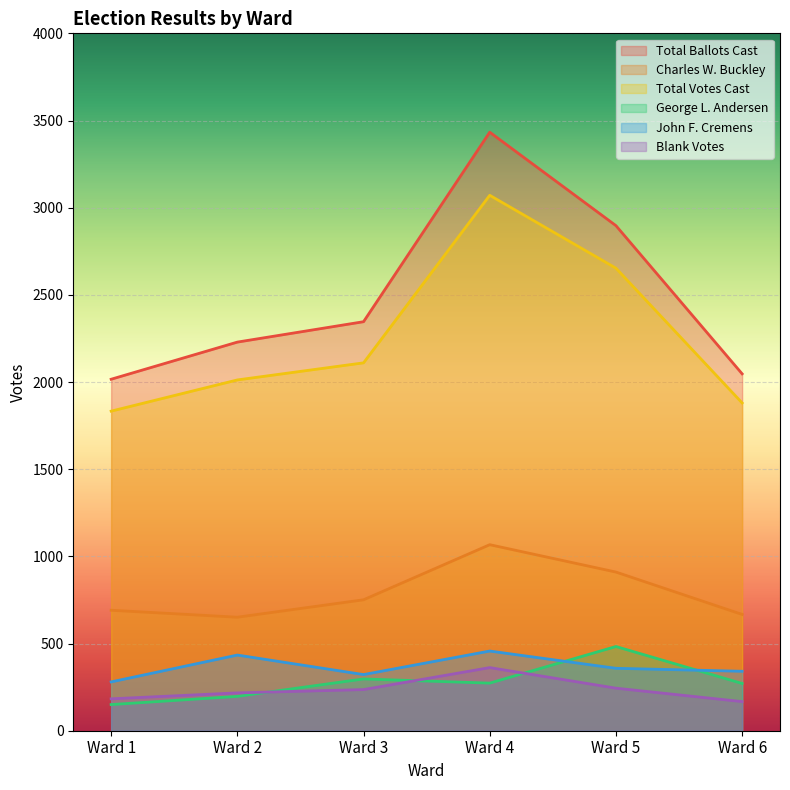

What is the value of the Blank Votes point at the 6th from the left?

167